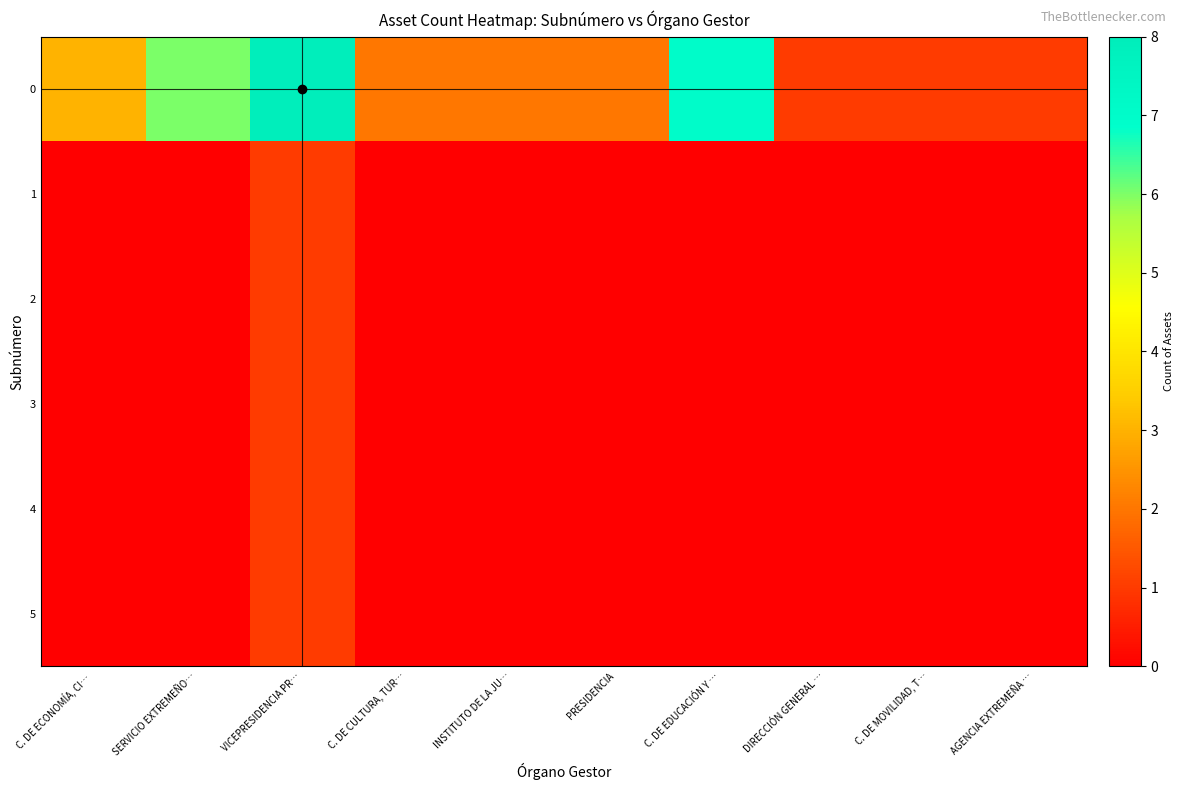

Reading right to left, transcribe all the data shown in this chart.

0: AGENCIA EXTREMEÑA …=1	C. DE MOVILIDAD, T…=1	DIRECCIÓN GENERAL …=1	C. DE EDUCACIÓN Y …=7	PRESIDENCIA=2	INSTITUTO DE LA JU…=2	C. DE CULTURA, TUR…=2	VICEPRESIDENCIA PR…=8	SERVICIO EXTREMEÑO…=6	C. DE ECONOMÍA, CI…=3
1: AGENCIA EXTREMEÑA …=0	C. DE MOVILIDAD, T…=0	DIRECCIÓN GENERAL …=0	C. DE EDUCACIÓN Y …=0	PRESIDENCIA=0	INSTITUTO DE LA JU…=0	C. DE CULTURA, TUR…=0	VICEPRESIDENCIA PR…=1	SERVICIO EXTREMEÑO…=0	C. DE ECONOMÍA, CI…=0
2: AGENCIA EXTREMEÑA …=0	C. DE MOVILIDAD, T…=0	DIRECCIÓN GENERAL …=0	C. DE EDUCACIÓN Y …=0	PRESIDENCIA=0	INSTITUTO DE LA JU…=0	C. DE CULTURA, TUR…=0	VICEPRESIDENCIA PR…=1	SERVICIO EXTREMEÑO…=0	C. DE ECONOMÍA, CI…=0
3: AGENCIA EXTREMEÑA …=0	C. DE MOVILIDAD, T…=0	DIRECCIÓN GENERAL …=0	C. DE EDUCACIÓN Y …=0	PRESIDENCIA=0	INSTITUTO DE LA JU…=0	C. DE CULTURA, TUR…=0	VICEPRESIDENCIA PR…=1	SERVICIO EXTREMEÑO…=0	C. DE ECONOMÍA, CI…=0
4: AGENCIA EXTREMEÑA …=0	C. DE MOVILIDAD, T…=0	DIRECCIÓN GENERAL …=0	C. DE EDUCACIÓN Y …=0	PRESIDENCIA=0	INSTITUTO DE LA JU…=0	C. DE CULTURA, TUR…=0	VICEPRESIDENCIA PR…=1	SERVICIO EXTREMEÑO…=0	C. DE ECONOMÍA, CI…=0
5: AGENCIA EXTREMEÑA …=0	C. DE MOVILIDAD, T…=0	DIRECCIÓN GENERAL …=0	C. DE EDUCACIÓN Y …=0	PRESIDENCIA=0	INSTITUTO DE LA JU…=0	C. DE CULTURA, TUR…=0	VICEPRESIDENCIA PR…=1	SERVICIO EXTREMEÑO…=0	C. DE ECONOMÍA, CI…=0